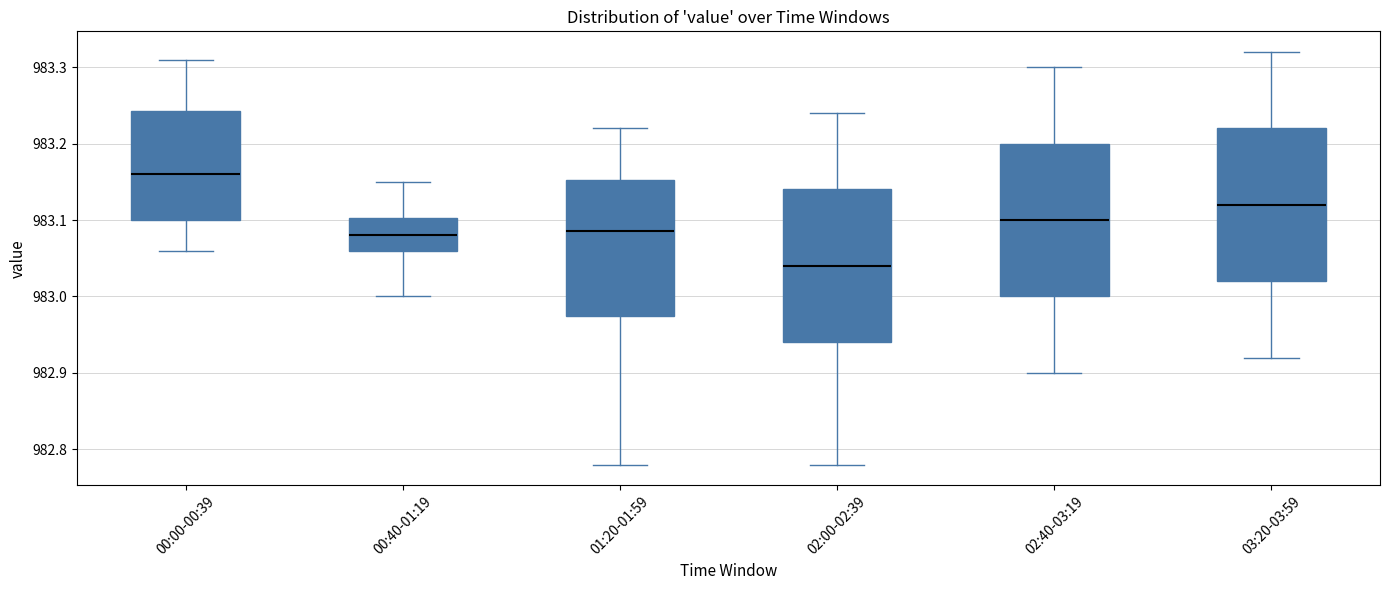

Reading left to right, read every box against the y-axis: the position of its median line, the range the box covers, and the ends of its whiskers. The values are not printed on the chart, so give them approximately, as read against the axis.

00:00-00:39: median 983.16, box 983.10 to 983.24, whiskers 983.06 to 983.31
00:40-01:19: median 983.08, box 983.06 to 983.10, whiskers 983.00 to 983.15
01:20-01:59: median 983.09, box 982.98 to 983.15, whiskers 982.78 to 983.22
02:00-02:39: median 983.04, box 982.94 to 983.14, whiskers 982.78 to 983.24
02:40-03:19: median 983.10, box 983.00 to 983.20, whiskers 982.90 to 983.30
03:20-03:59: median 983.12, box 983.02 to 983.22, whiskers 982.92 to 983.32